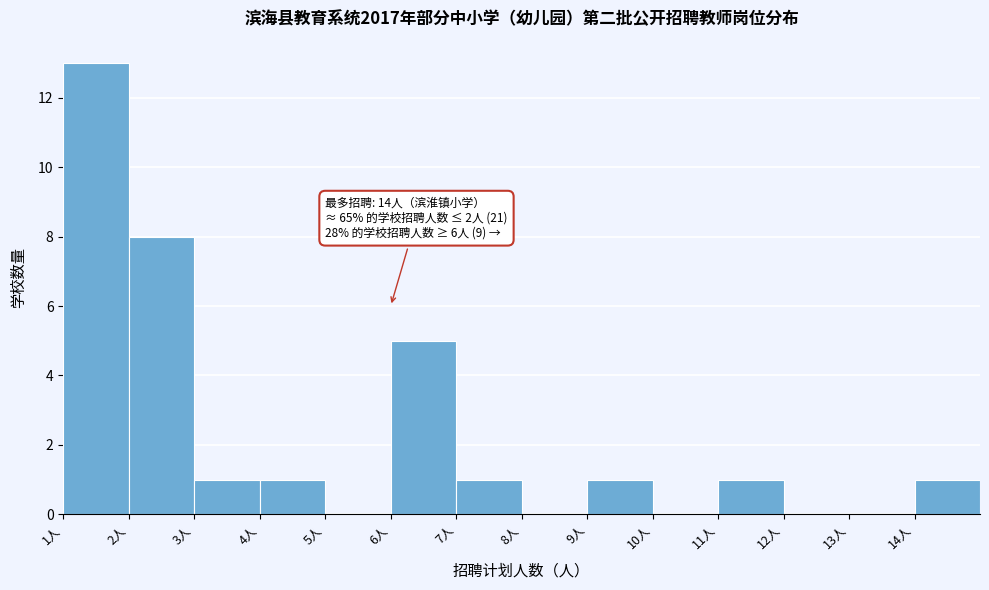

Which range on the x-axis has the tallest bar?

1 to 2